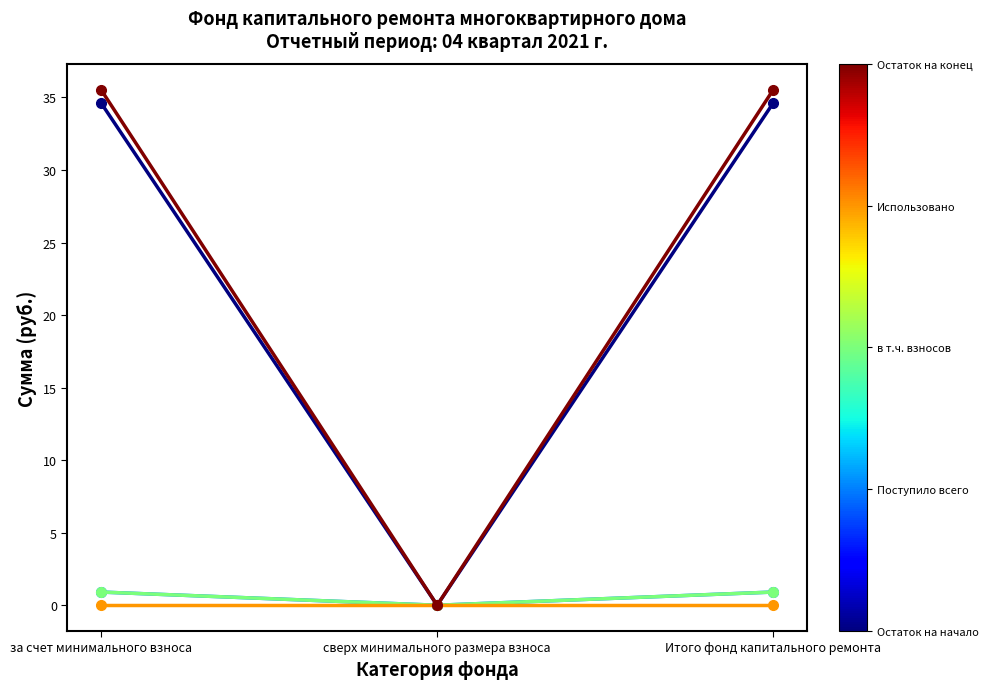

Does the chart have visible grid lines?

No